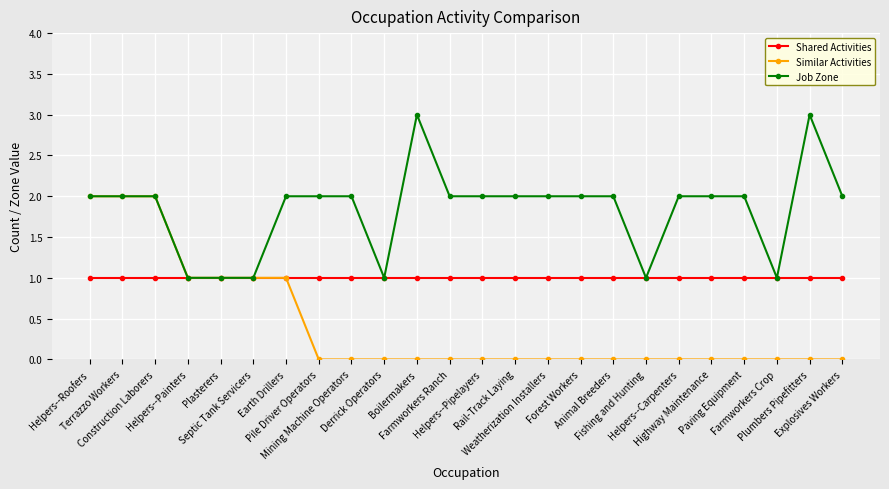

List the series in order of their overall mean, highest first.

Job Zone, Shared Activities, Similar Activities